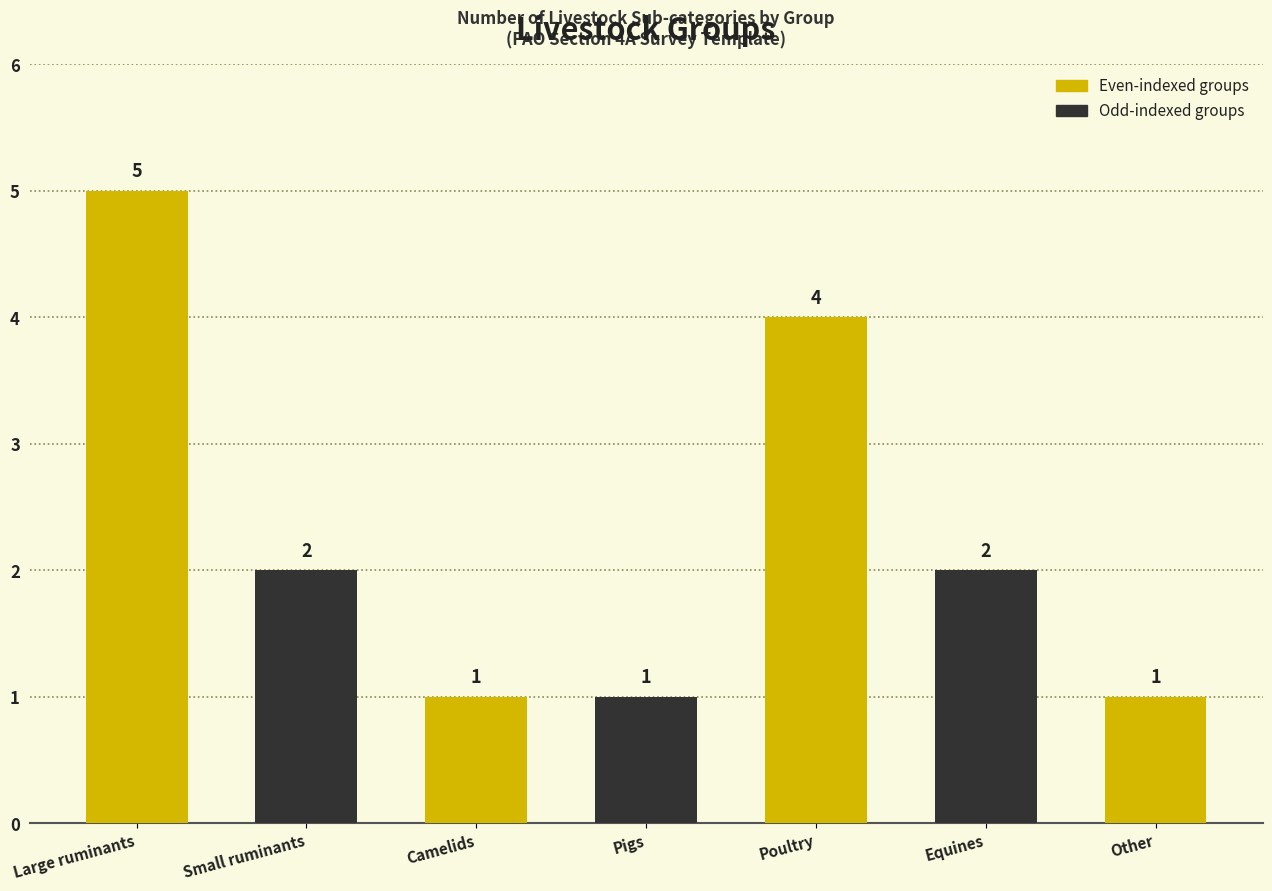

Which category has the highest value across all series?

Large ruminants